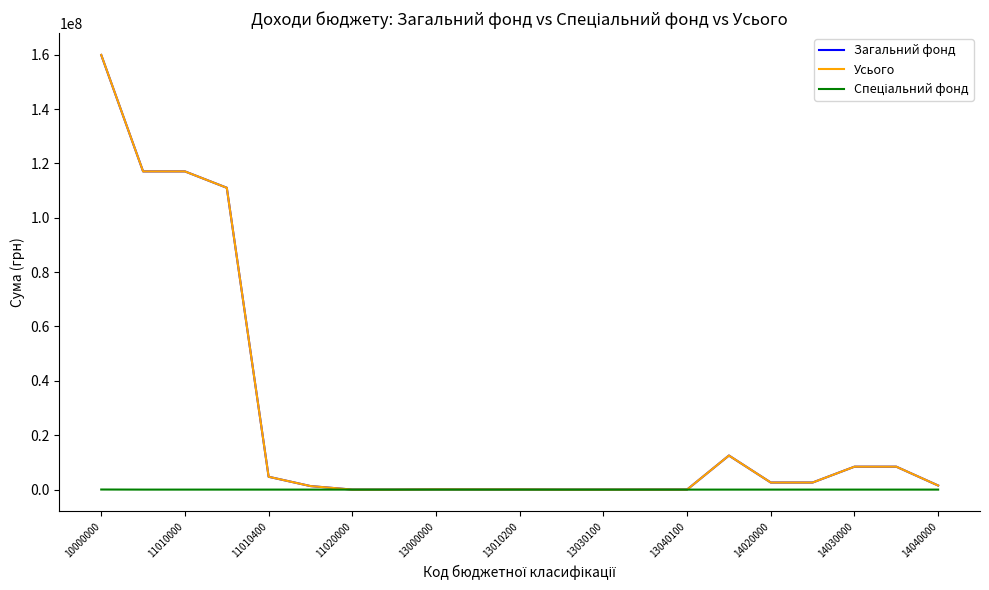

What is the highest value of the Усього series?

159905013